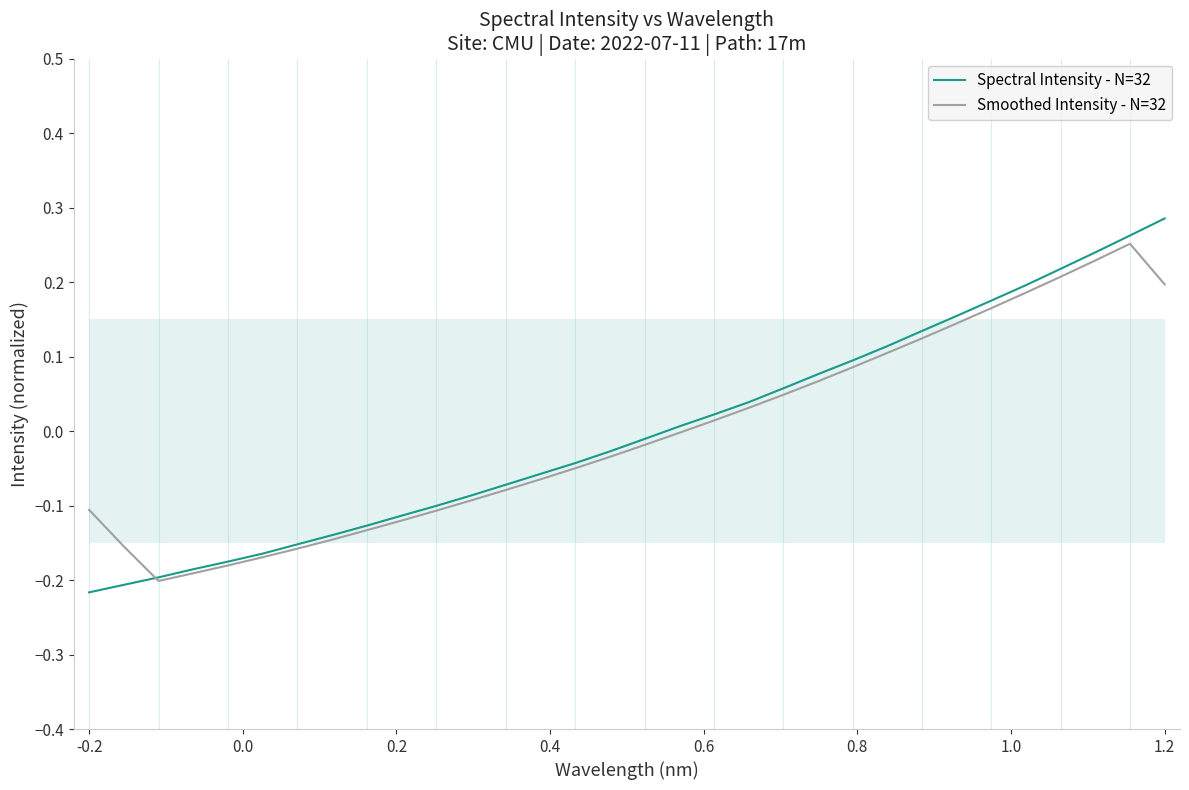

What position from the right is 0.6?

28